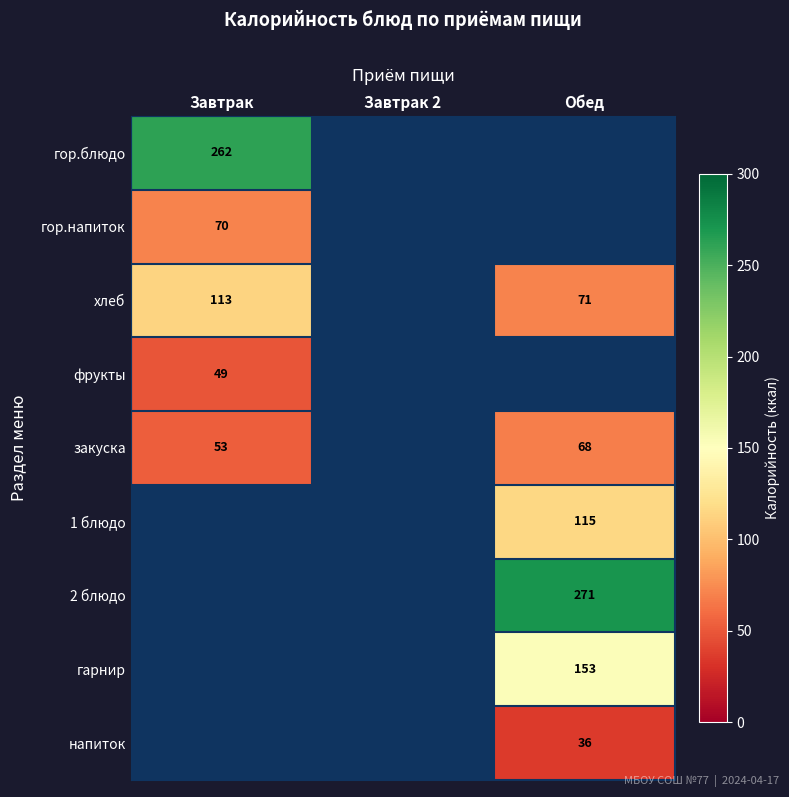

Is it true that гор.напиток equals 70 at Завтрак?

True